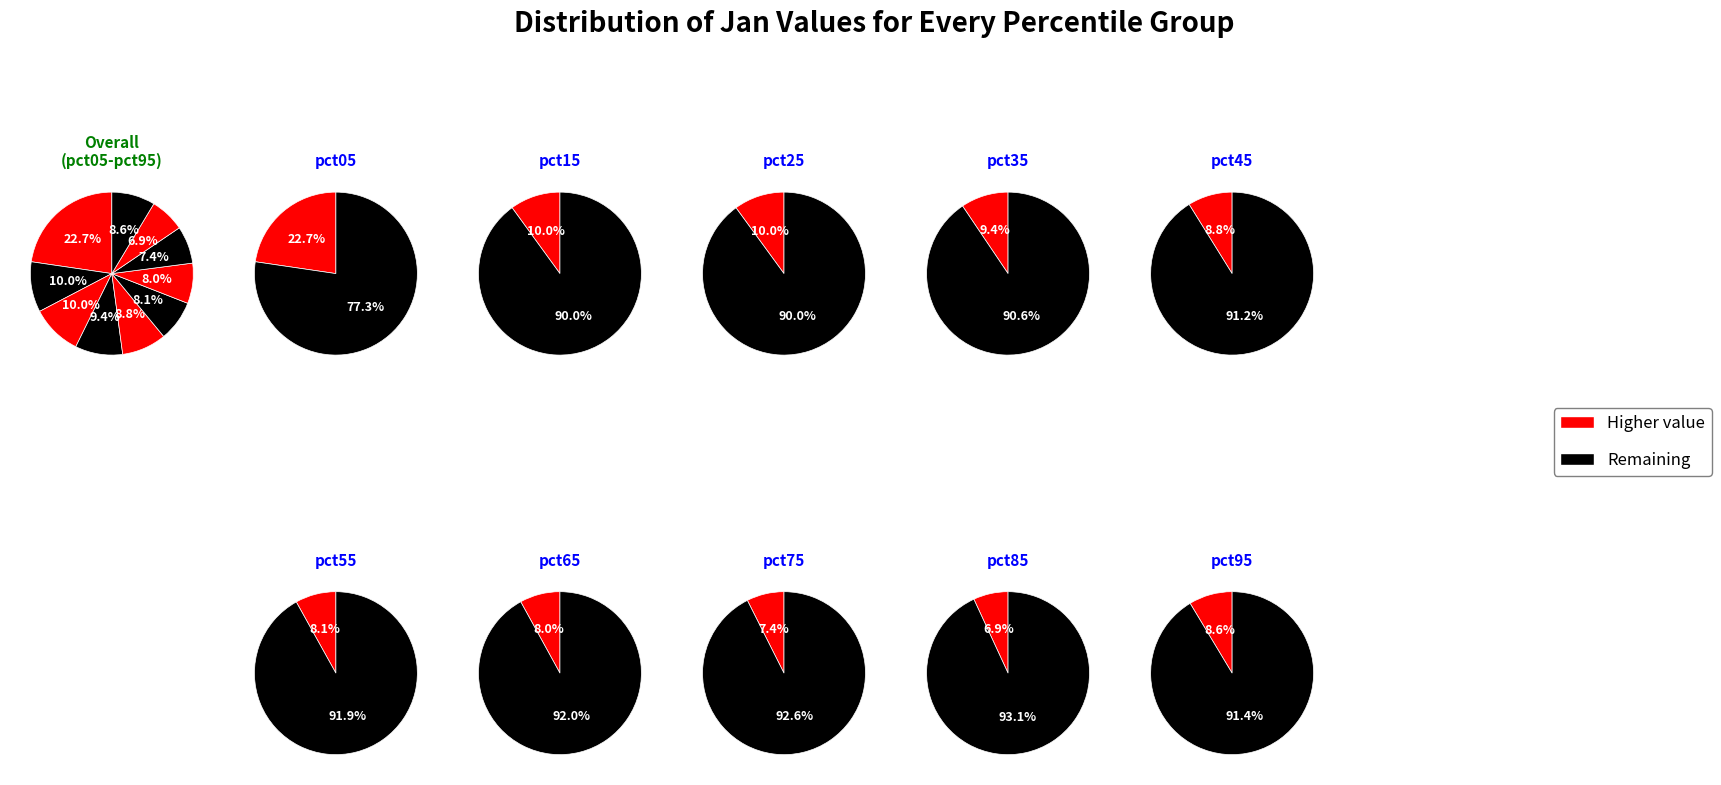

The pct25 slice represents 10% of the pie. True or false?

True